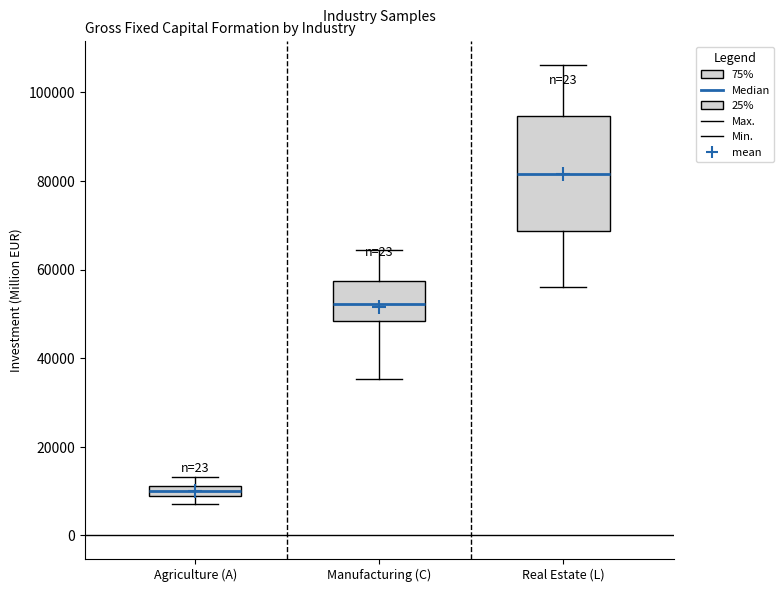

Which box's median line is the highest?

Real Estate (L)